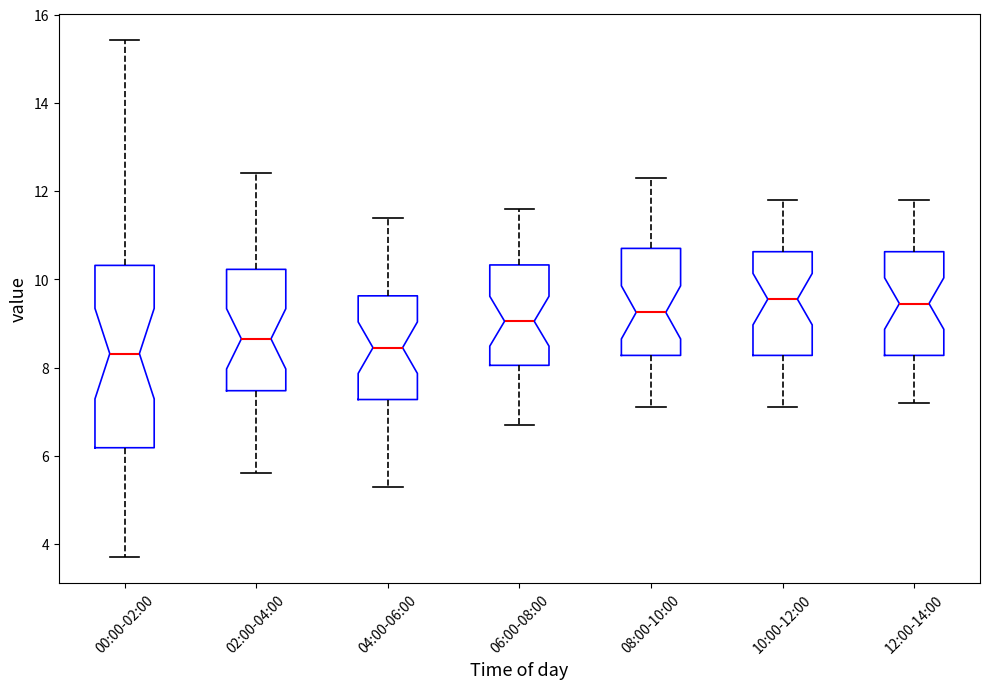

Where does the median line of the box for 10:00-12:00 sit on the y-axis? The values are not printed on the chart, so give them approximately, as read against the axis.

9.6